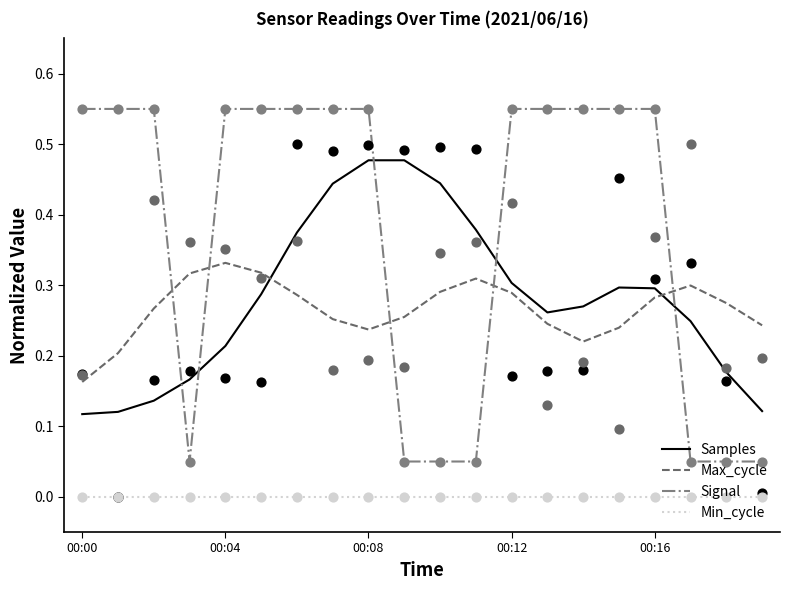

At how many categories does at least one series exceed 0?

20